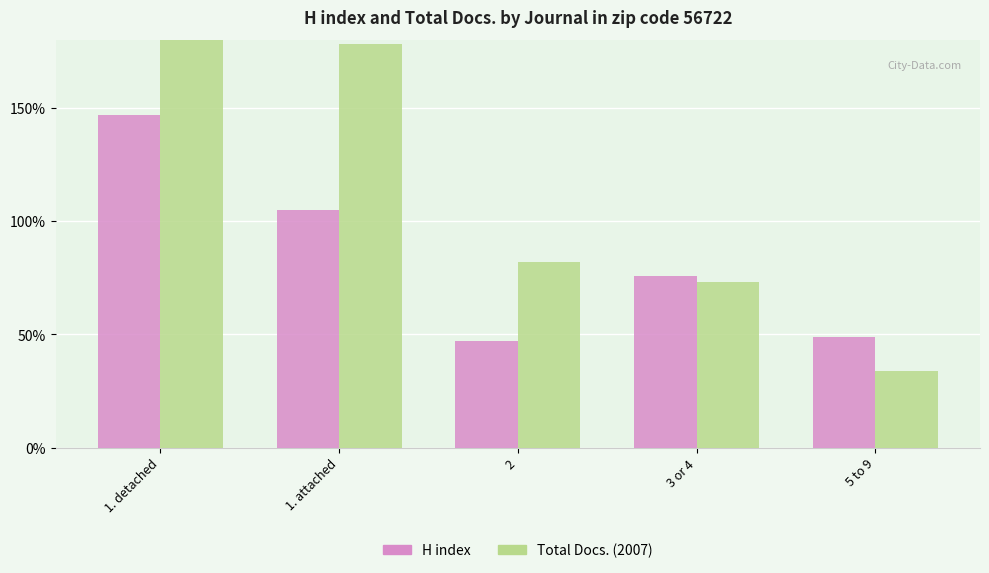

At which label does Total Docs. (2007) reach its minimum?

5 to 9